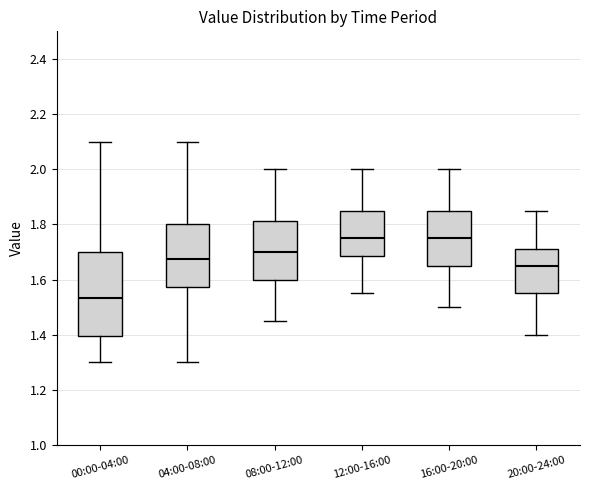

Which box is the tallest, from its lower edge to its upper edge?

00:00-04:00